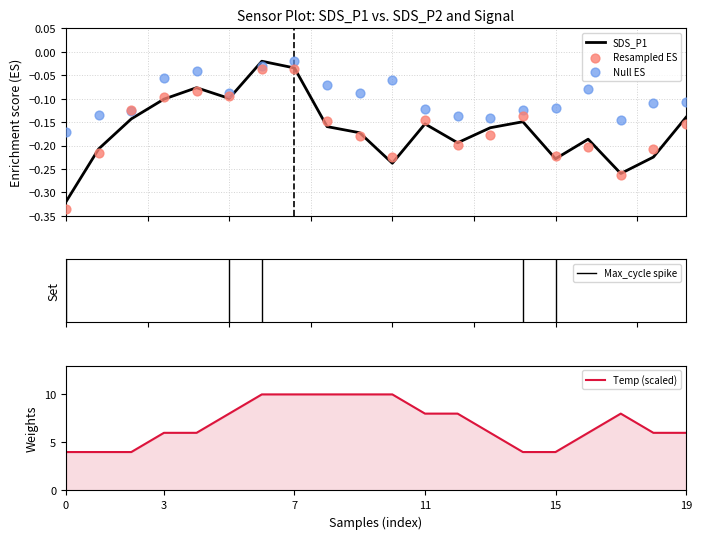

Which series reaches the maximum Y coordinate?

Temp